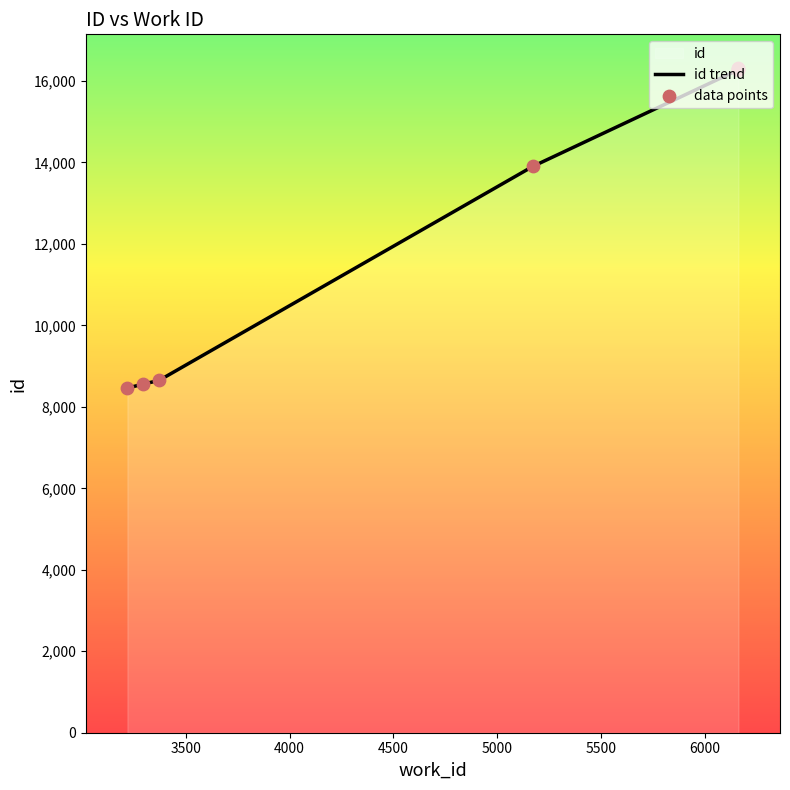

What is the total value across all series at 3500?

17118